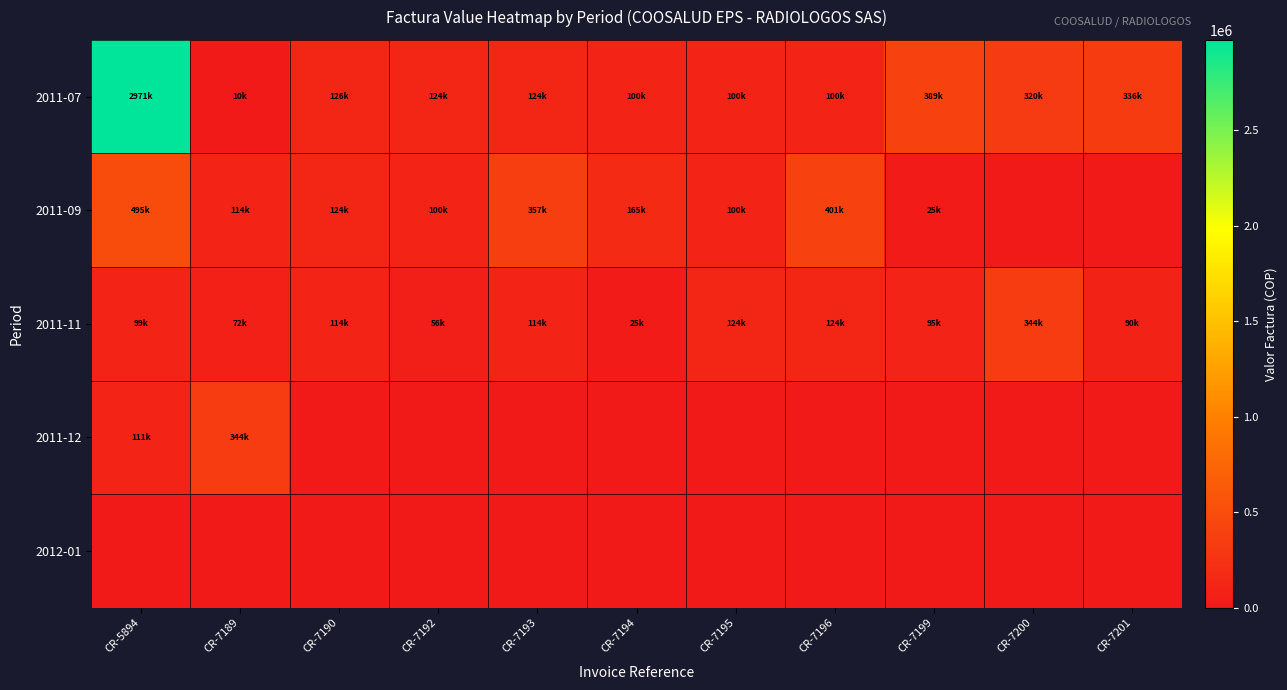

How many categories are shown in the chart?

11